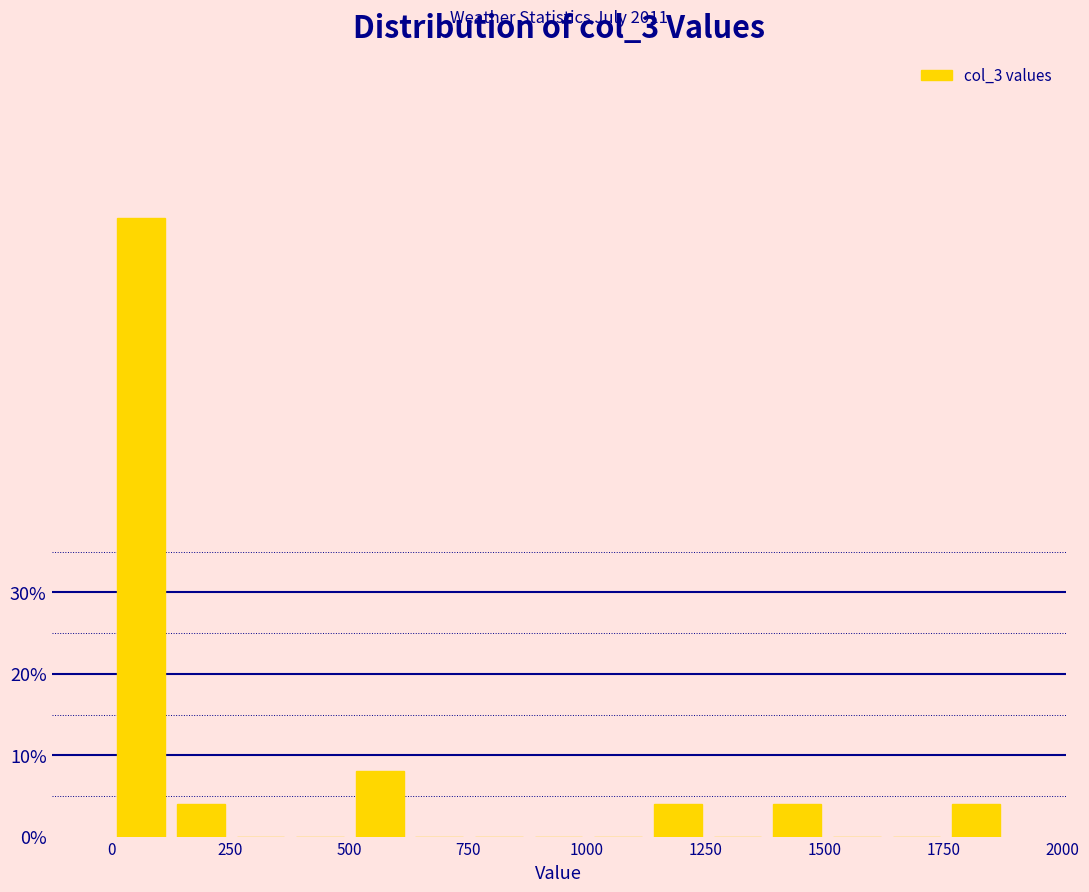

Around what value on the x-axis is the tallest bar? Give the approximate position of its centre, as read against the axis.

50